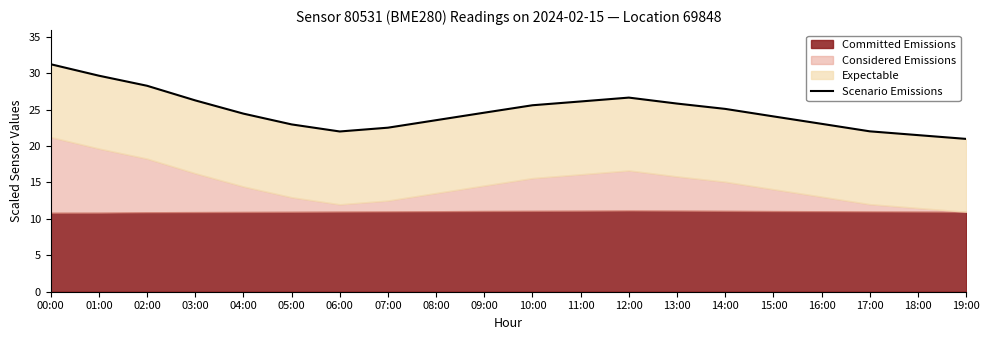

Reading left to right, list all the values displayed in this chart.

00:00=31.2	01:00=29.7	02:00=28.3	03:00=26.3	04:00=24.4	05:00=23.0	06:00=22.0	07:00=22.5	08:00=23.6	09:00=24.6	10:00=25.6	11:00=26.1	12:00=26.6	13:00=25.8	14:00=25.1	15:00=24.1	16:00=23.1	17:00=22.0	18:00=21.5	19:00=21.0